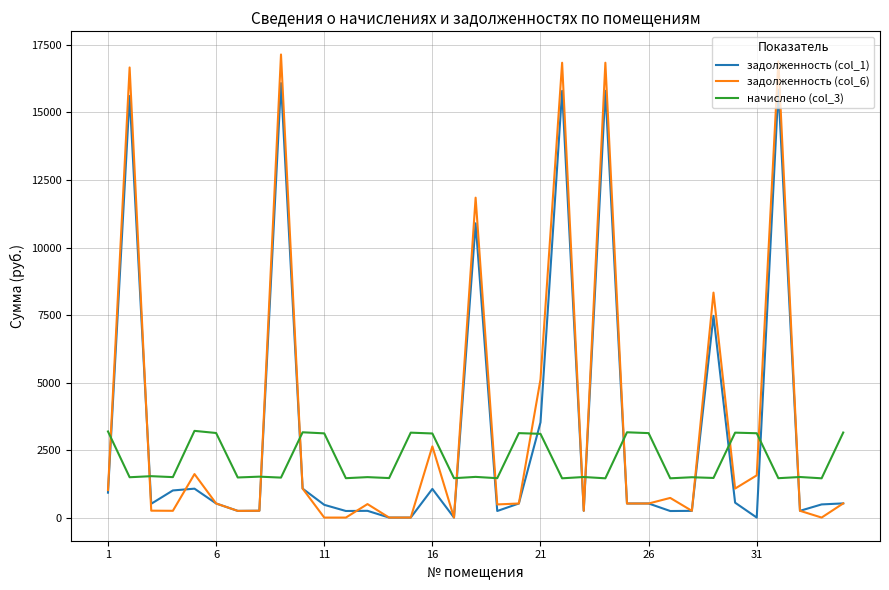

How many lines are shown in the chart?

3